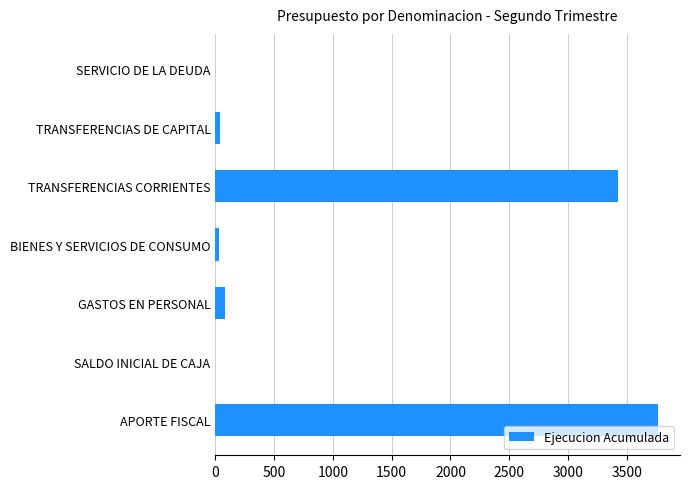

Are the bars grouped side by side (vs. stacked)?

No